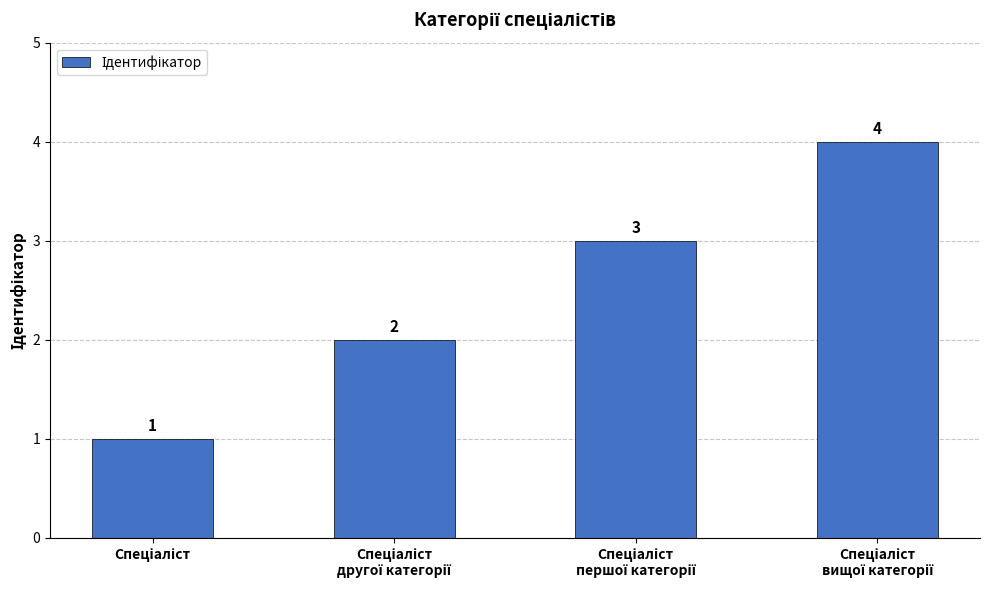

Reading right to left, what are all the values shown in this chart?

4	3	2	1